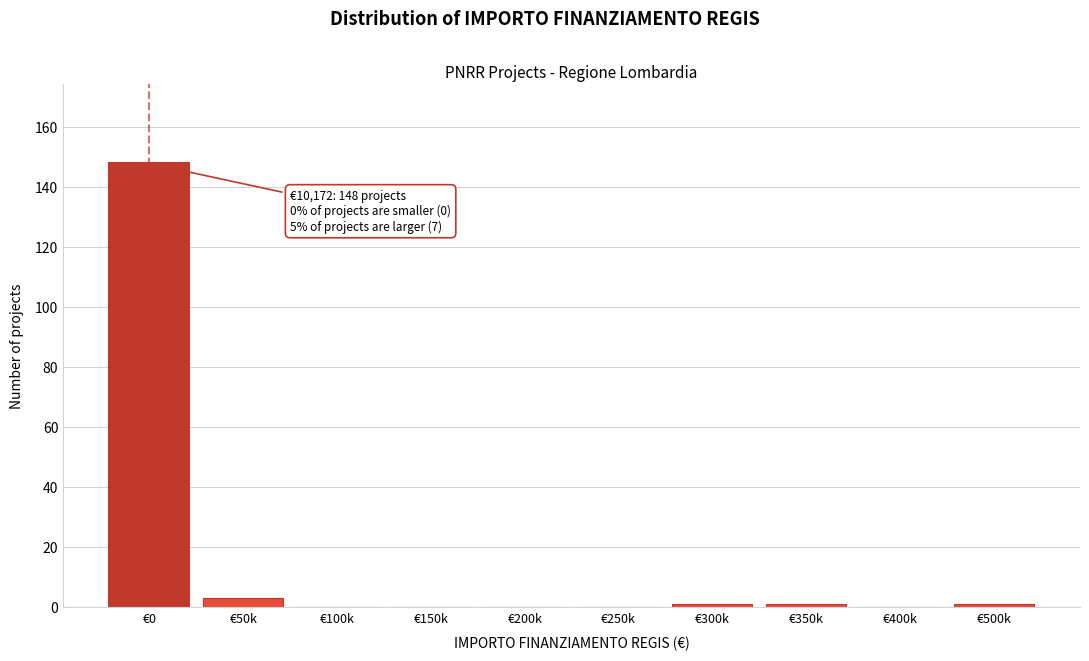

Reading left to right, list all the values displayed in this chart.

€0=148	€50k=3	€100k=0	€150k=0	€200k=0	€250k=0	€300k=1	€350k=1	€400k=0	€500k=1